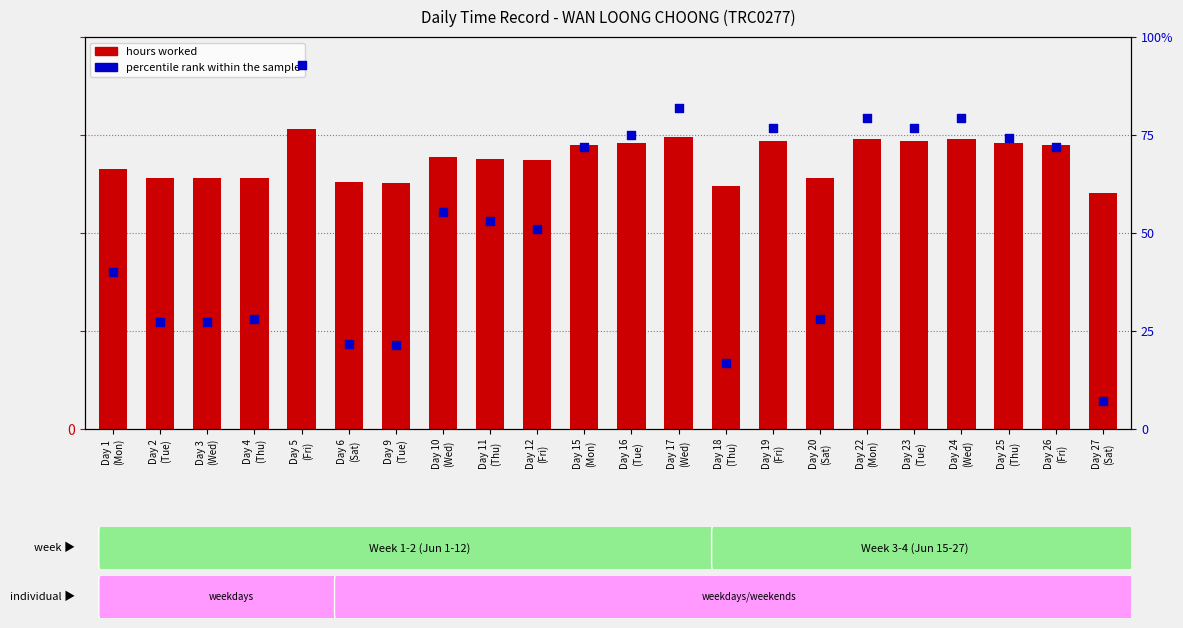

Which series has the largest Y range (max minus min)?

percentile rank within the sample